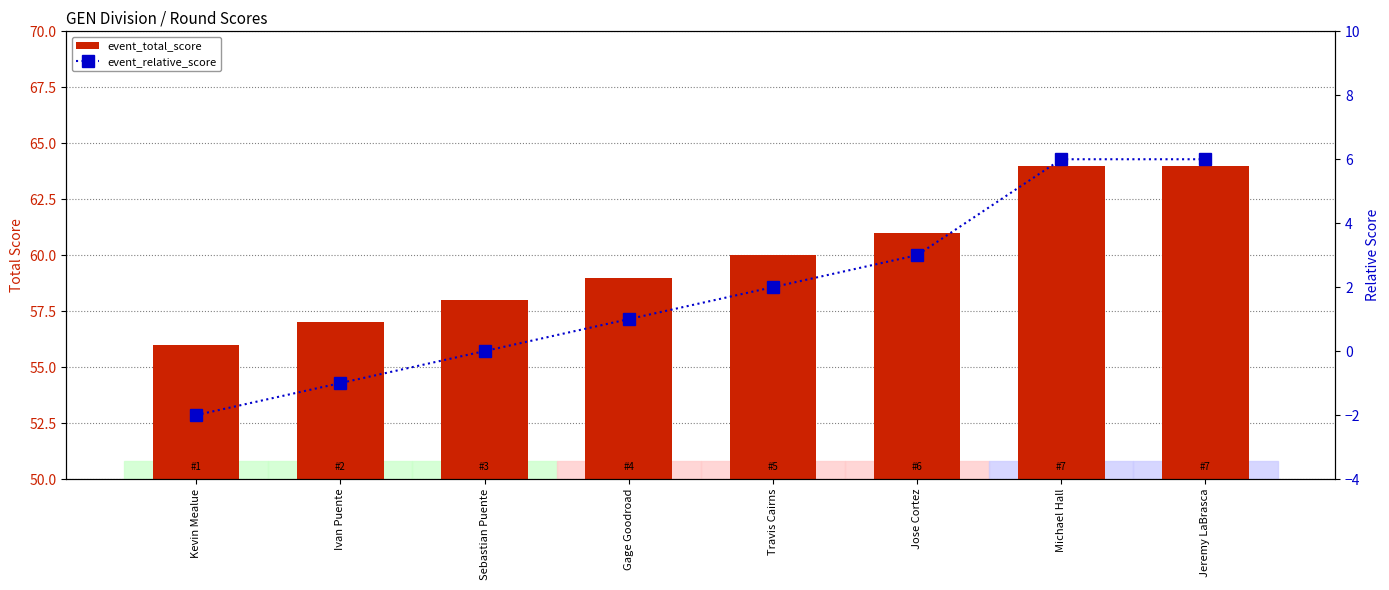

At Jose Cortez, list the series in order from largest to smallest.

event_total_score, event_relative_score